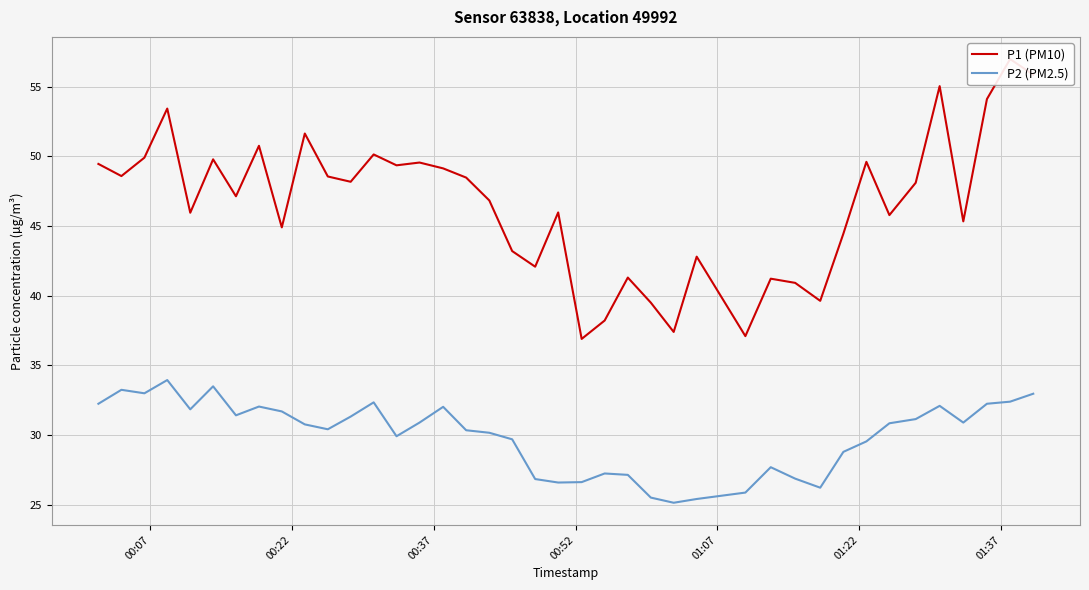

What is the maximum value for P2 (PM2.5)?

34.0